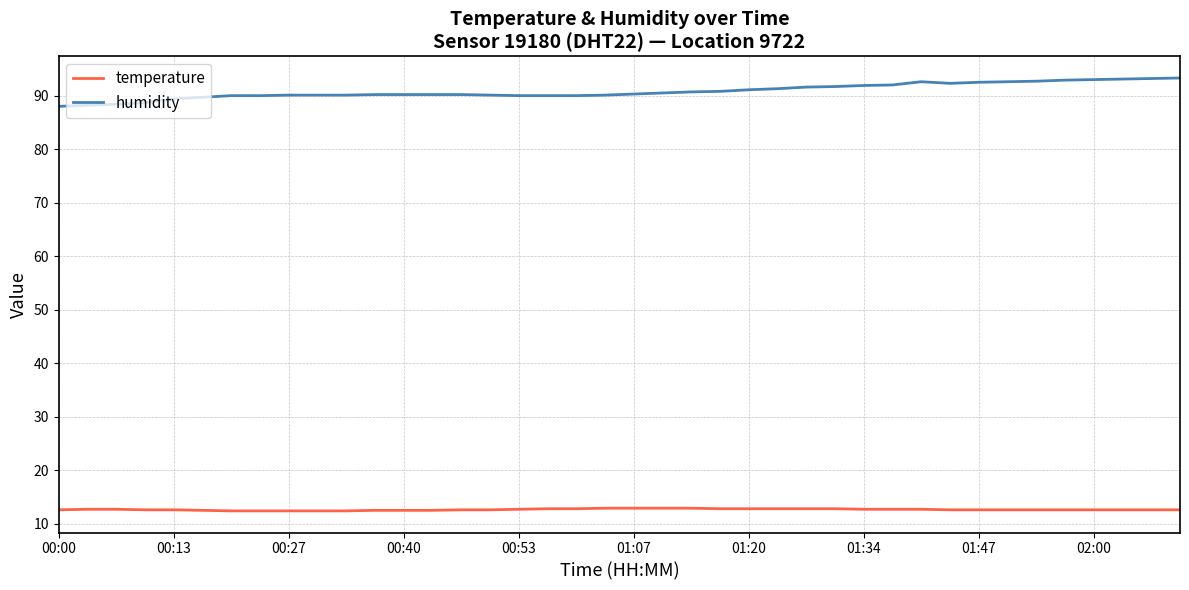

List the series in order of their overall mean, lowest first.

temperature, humidity